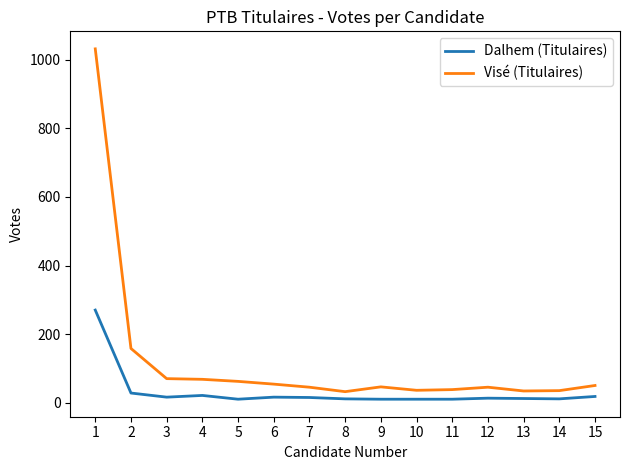

What value does the Visé (Titulaires) series have at 1, to the nearest 100?

1000